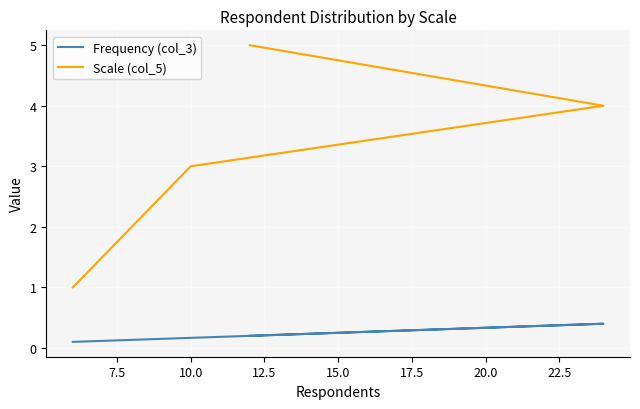

True or false: Scale (col_5) and Frequency (col_3) intersect in this chart.

False